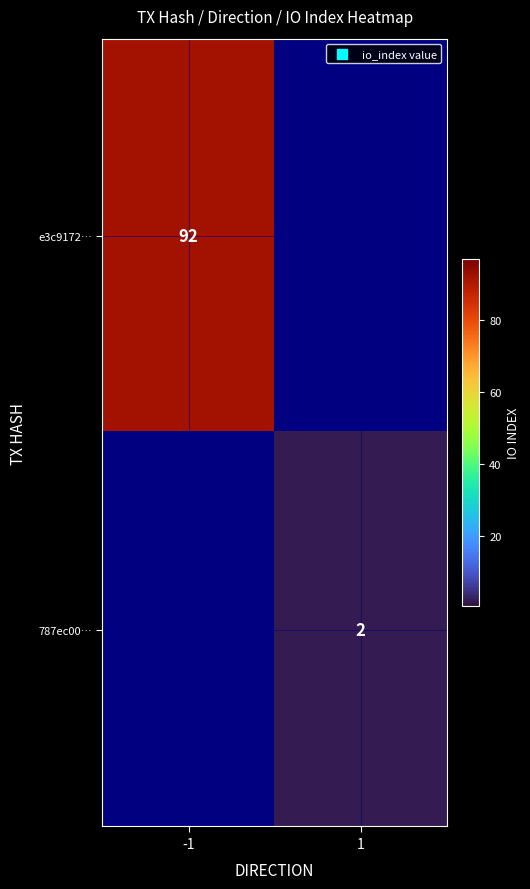

Which has a higher value, 1 or -1?

-1